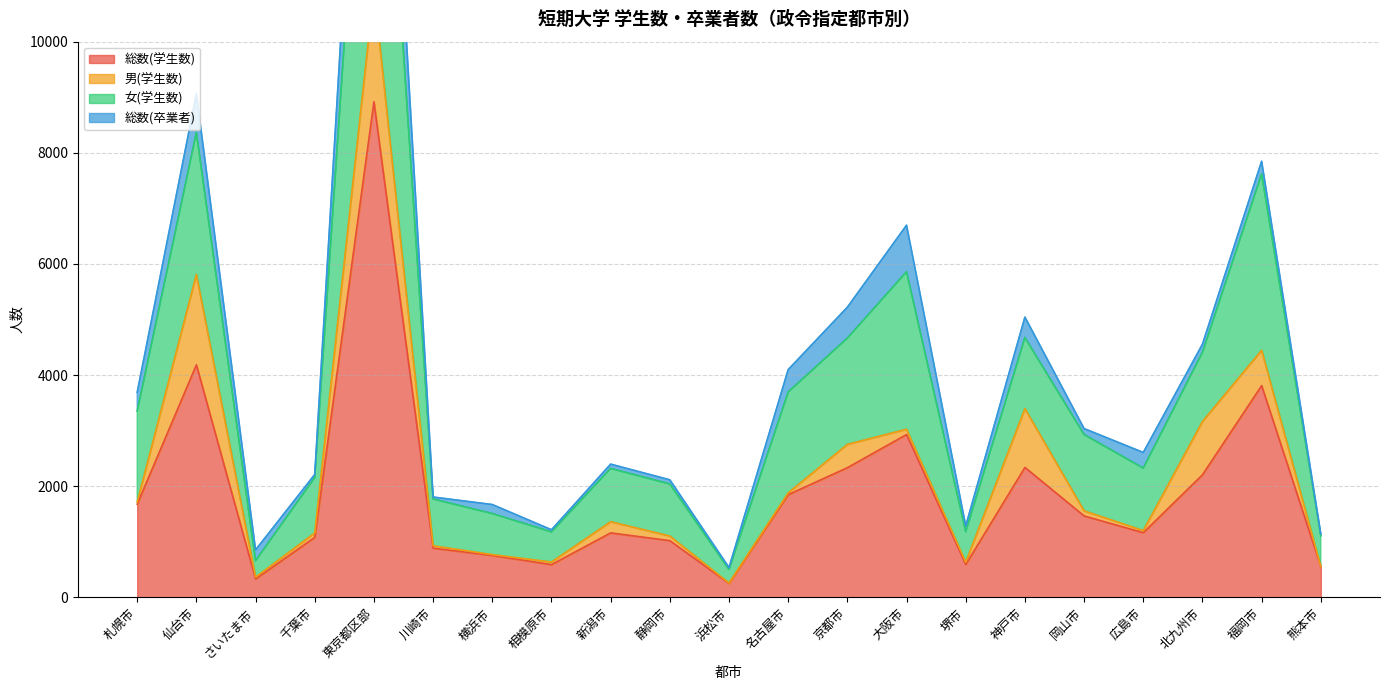

How many categories are shown in the chart?

21